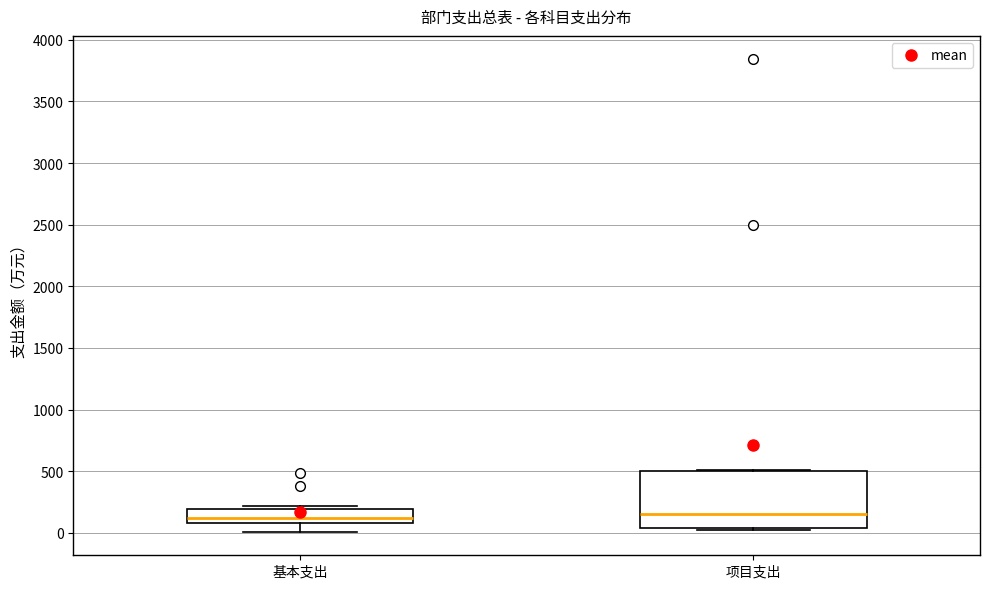

Comparing the boxes themselves (not the whiskers), which one is the tallest?

项目支出